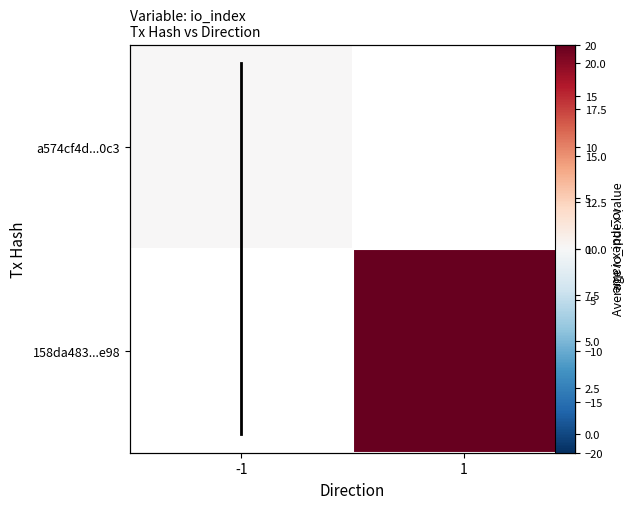

Is the value of a574cf4d...0c3 at -1 greater than the value of 158da483...e98 at 1?

No